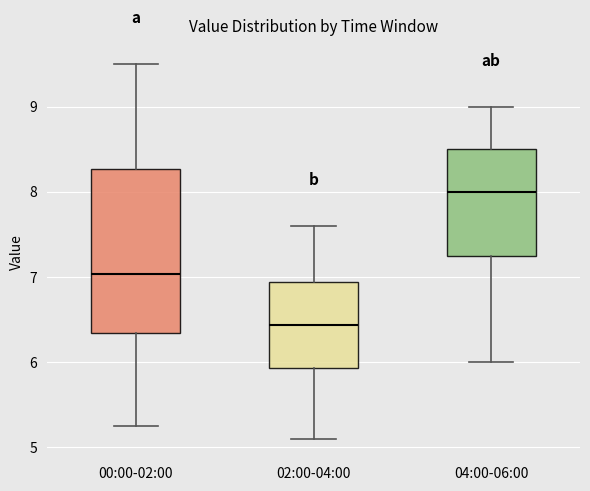

Reading left to right, transcribe this box plot: for each box, give where its median line is, the range the box spans, and where its two whiskers end, as read against the y-axis. The values are not printed on the chart, so give them approximately, as read against the axis.

00:00-02:00: median 7.0, box 6.3 to 8.3, whiskers 5.3 to 9.5
02:00-04:00: median 6.4, box 5.9 to 6.9, whiskers 5.1 to 7.6
04:00-06:00: median 8.0, box 7.3 to 8.5, whiskers 6.0 to 9.0